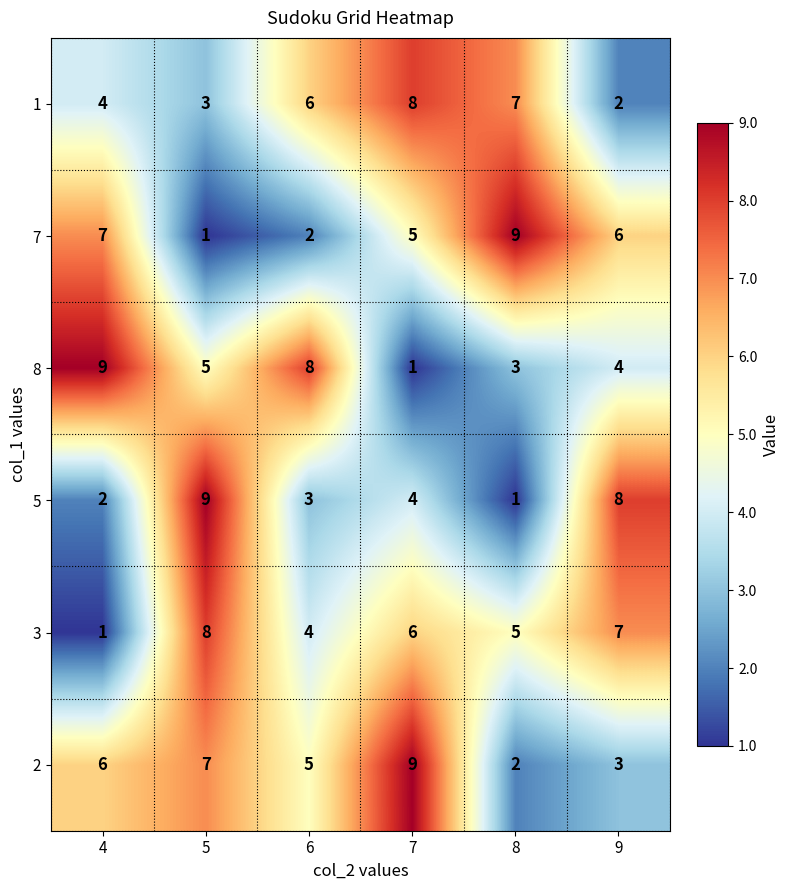

Count the 2 values in the range 3 to 7.

4